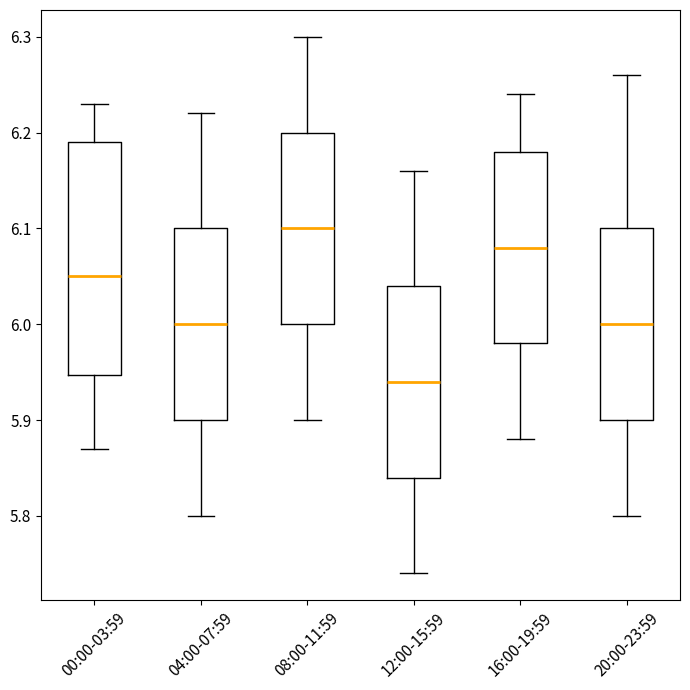

Which box is the tallest, from its lower edge to its upper edge?

00:00-03:59